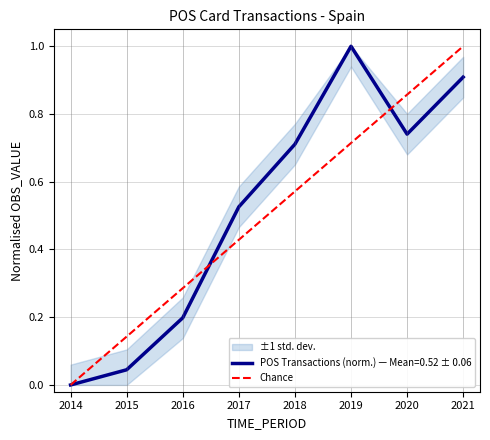

Rank the categories by POS Transactions (norm.) — Mean=0.52 ± 0.06 value from highest to lowest.

2019, 2021, 2020, 2018, 2017, 2016, 2015, 2014